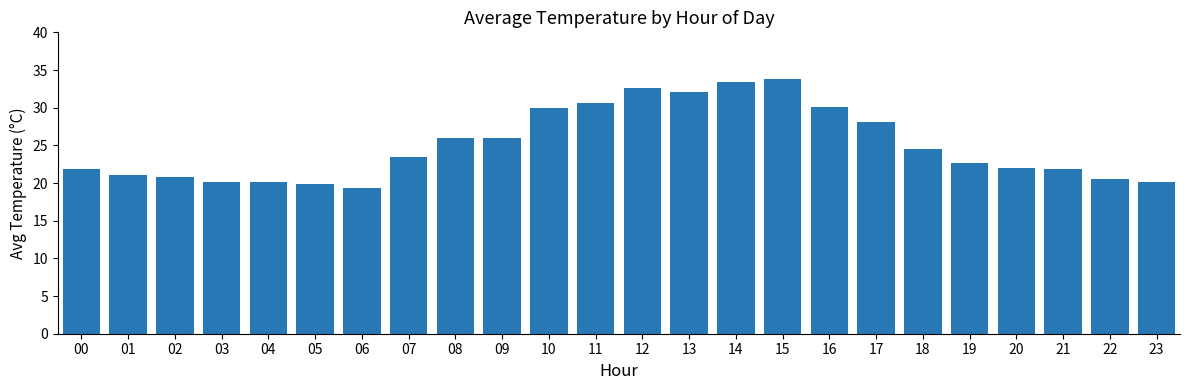

What is the greatest value displayed?

33.8